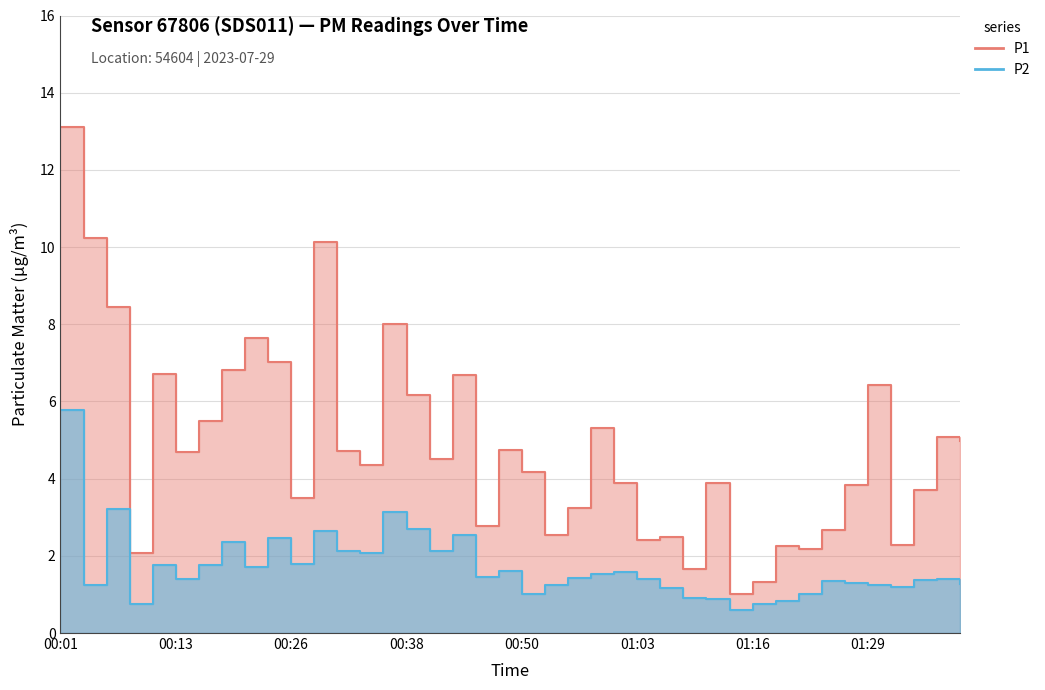

What are all the series names shown in the legend?

P1, P2